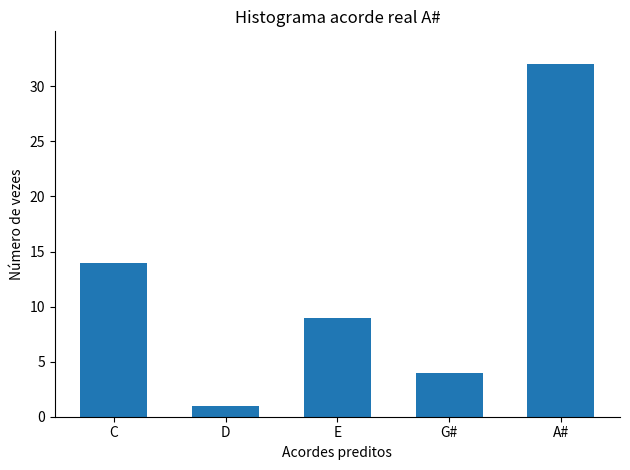

Which has a higher value, A# or D?

A#